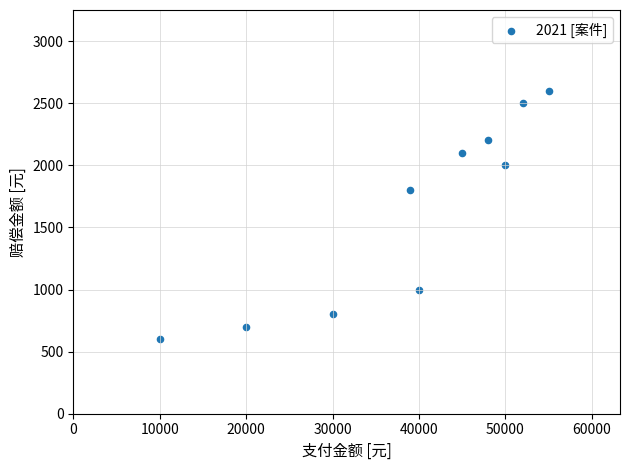

What Y value in the scatter plot is closest to 1600?

1800